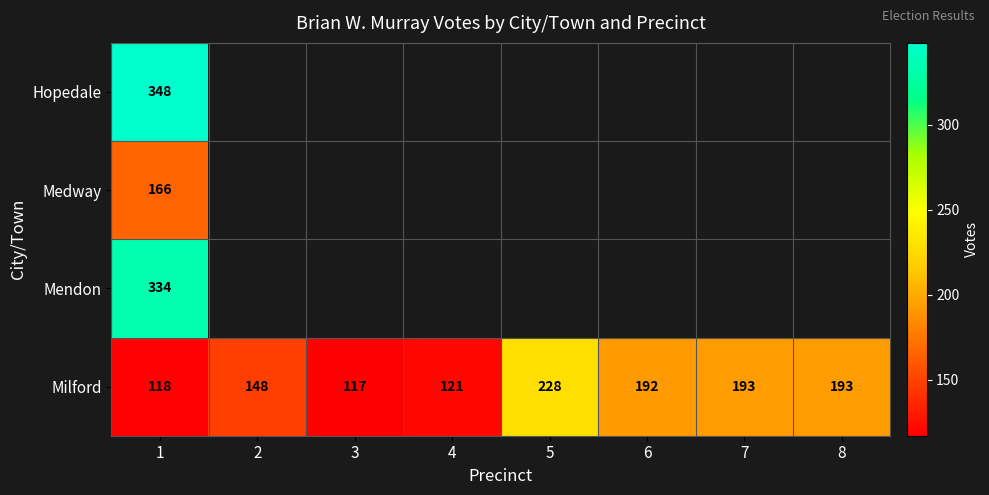

What is the total value across all series at 1?

966